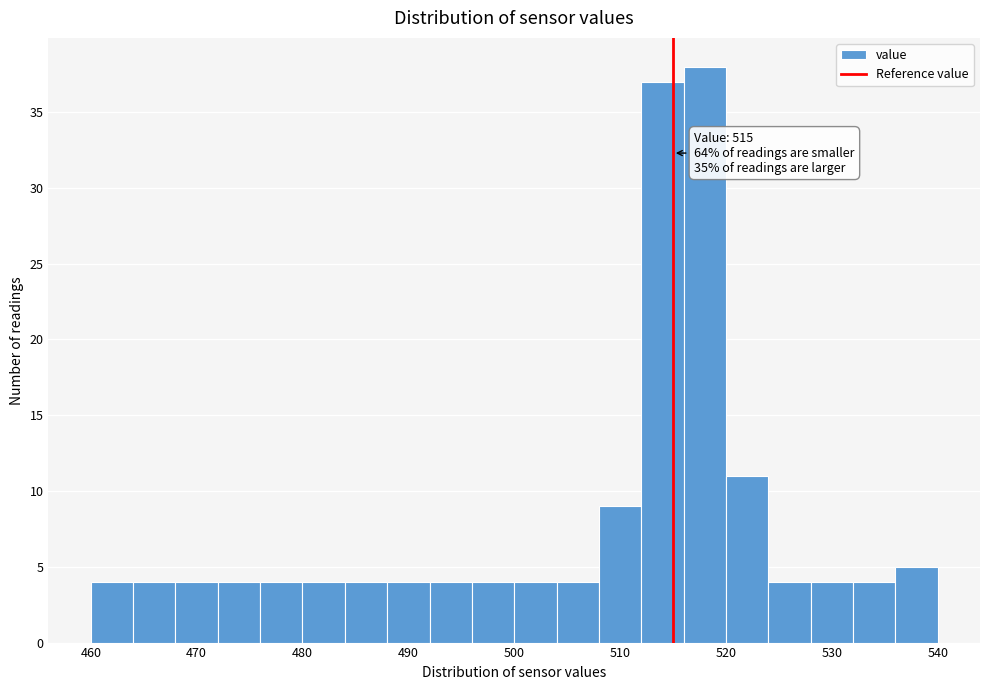

Over which range of the x-axis is the bar tallest?

516 to 520